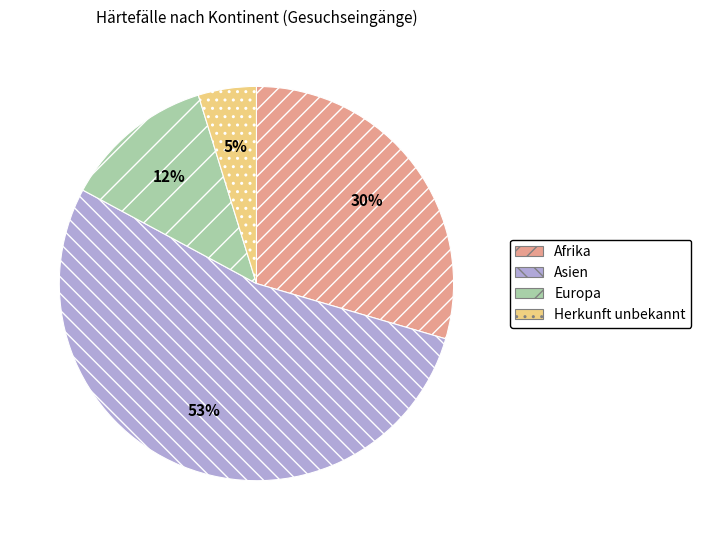

Is it true that Europa is 21% of the pie?

False